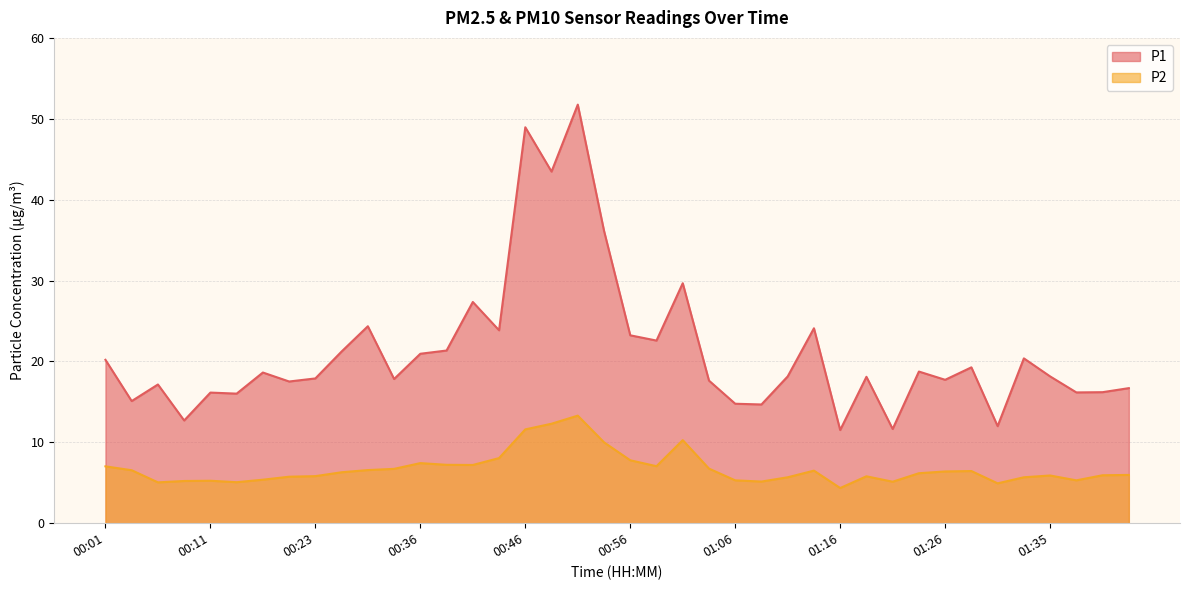

How many values in the P2 series are below 6?

19